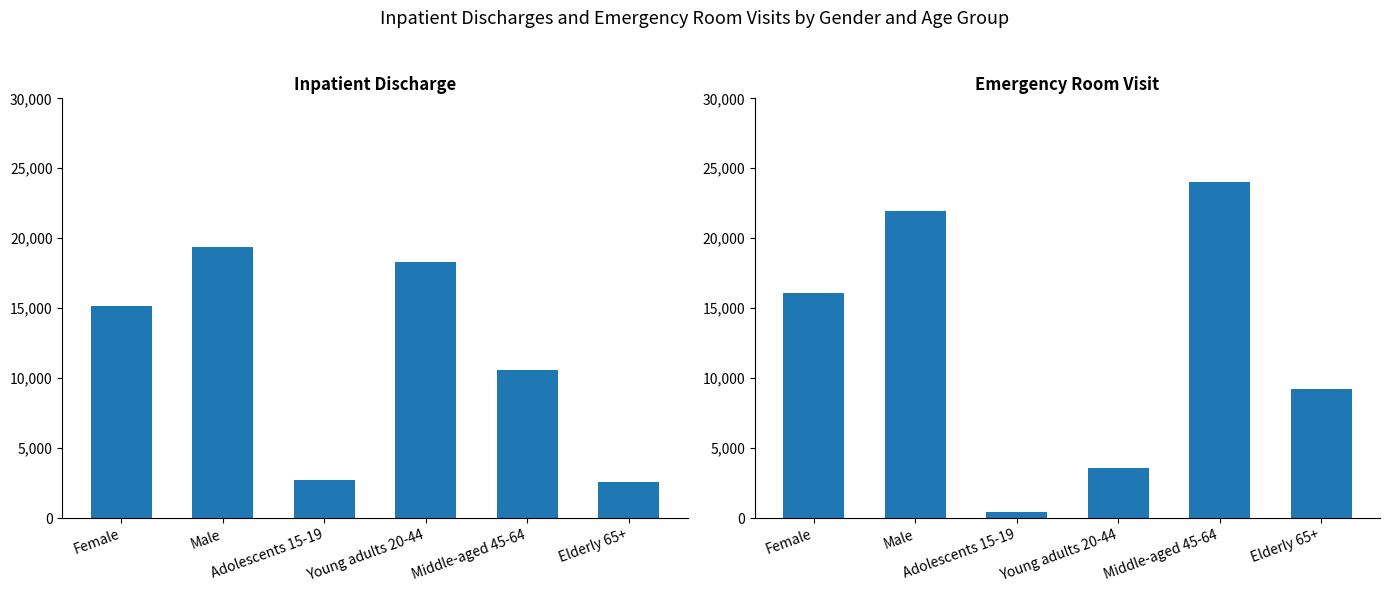

Reading left to right, transcribe all the data shown in this chart.

Inpatient discharge: 15140	19374	2694	18323	10557	2575
Emergency room visit: 16092	21917	409	3559	24048	9200